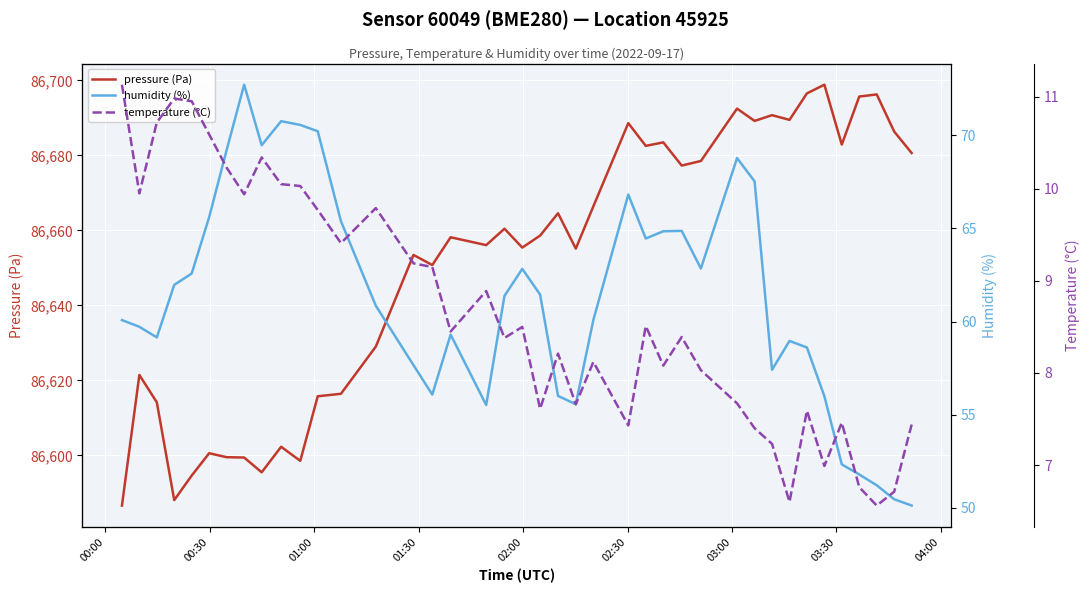

Reading left to right, transcribe all the data shown in this chart.

pressure (Pa): 86586.6	86621.5	86614.2	86588.1	86594.6	86600.6	86599.5	86599.4	86595.5	86602.3	86598.6	86615.8	86616.4	86629.0	86653.5	86650.8	86658.2	86656.1	86660.5	86655.4	86658.6	86664.6	86655.2	86666.4	86688.6	86682.6	86683.5	86677.3	86678.5	86692.5	86689.2	86690.8	86689.5	86696.6	86698.9	86682.9	86695.7	86696.3	86686.4	86680.7
humidity (%): 60.1	59.7	59.1	62.0	62.6	65.6	69.2	72.7	69.5	70.8	70.6	70.2	65.4	60.9	57.7	56.1	59.3	55.5	61.4	62.8	61.5	56.0	55.6	60.1	66.8	64.5	64.8	64.9	62.9	68.8	67.5	57.4	59.0	58.6	56.0	52.3	51.8	51.2	50.5	50.1
temperature (°C): 11.1	9.9	10.7	11.0	10.9	10.6	10.2	9.9	10.3	10.1	10.0	9.8	9.4	9.8	9.2	9.2	8.4	8.9	8.4	8.5	7.6	8.2	7.7	8.1	7.4	8.5	8.1	8.4	8.0	7.7	7.4	7.2	6.6	7.6	7.0	7.5	6.8	6.6	6.7	7.4